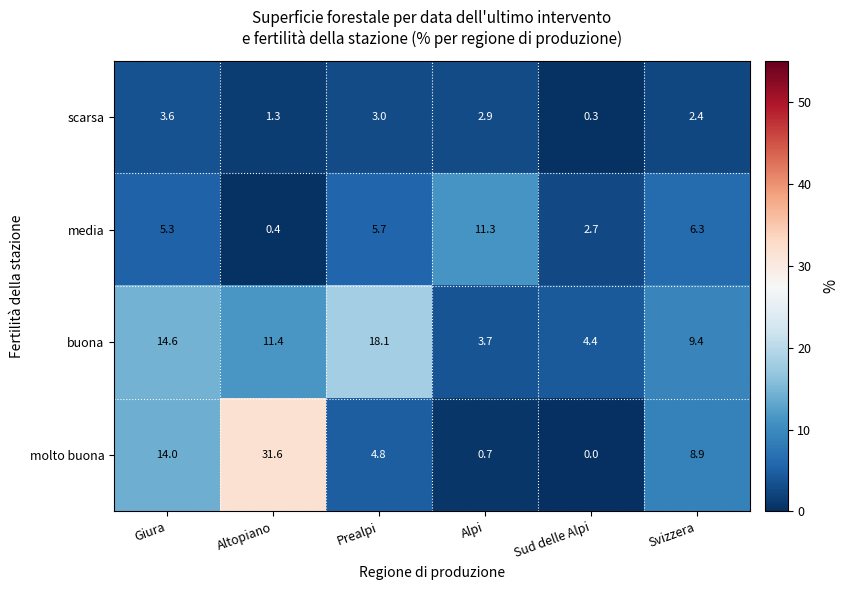

Reading right to left, transcribe all the data shown in this chart.

scarsa: Svizzera=2.4	Sud delle Alpi=0.3	Alpi=2.9	Prealpi=3.0	Altopiano=1.3	Giura=3.6
media: Svizzera=6.3	Sud delle Alpi=2.7	Alpi=11.3	Prealpi=5.7	Altopiano=0.4	Giura=5.3
buona: Svizzera=9.4	Sud delle Alpi=4.4	Alpi=3.7	Prealpi=18.1	Altopiano=11.4	Giura=14.6
molto buona: Svizzera=8.9	Sud delle Alpi=0.0	Alpi=0.7	Prealpi=4.8	Altopiano=31.6	Giura=14.0